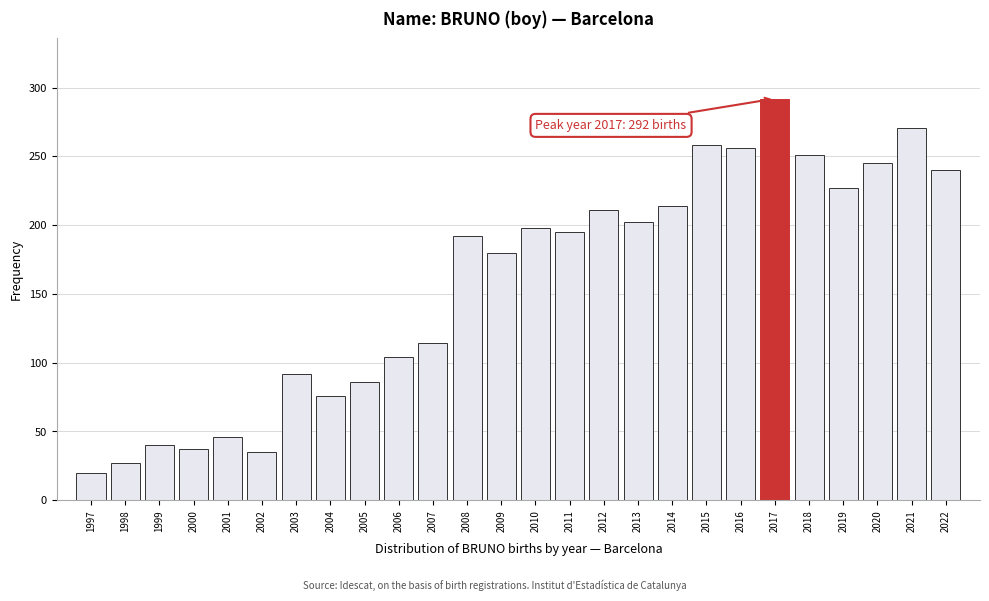

Reading left to right, extract all data points from this chart.

1997=20	1998=27	1999=40	2000=37	2001=46	2002=35	2003=92	2004=76	2005=86	2006=104	2007=114	2008=192	2009=180	2010=198	2011=195	2012=211	2013=202	2014=214	2015=258	2016=256	2017=292	2018=251	2019=227	2020=245	2021=271	2022=240